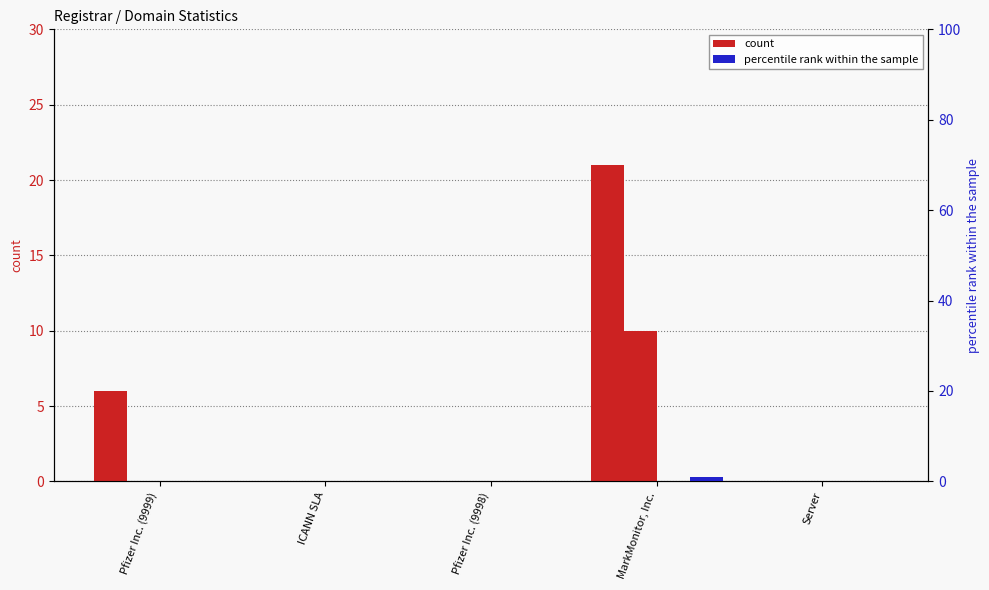

What is the spread (max minus min) of values at Pfizer Inc. (9999)?

6